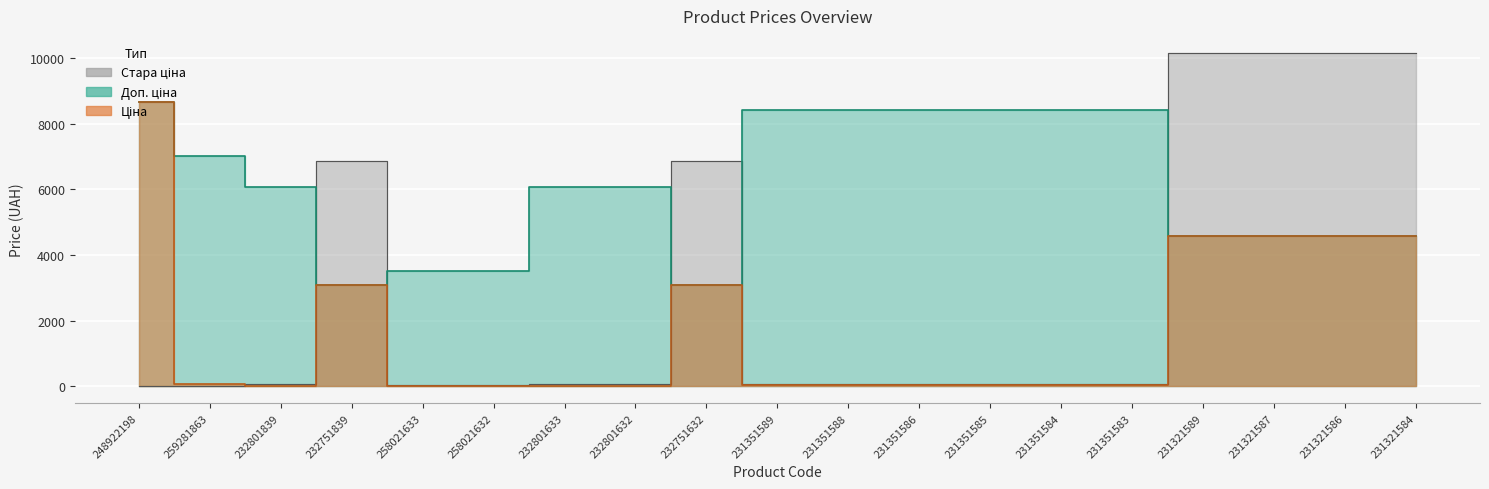

True or false: Стара ціна has more than 1 interior local peaks.

True